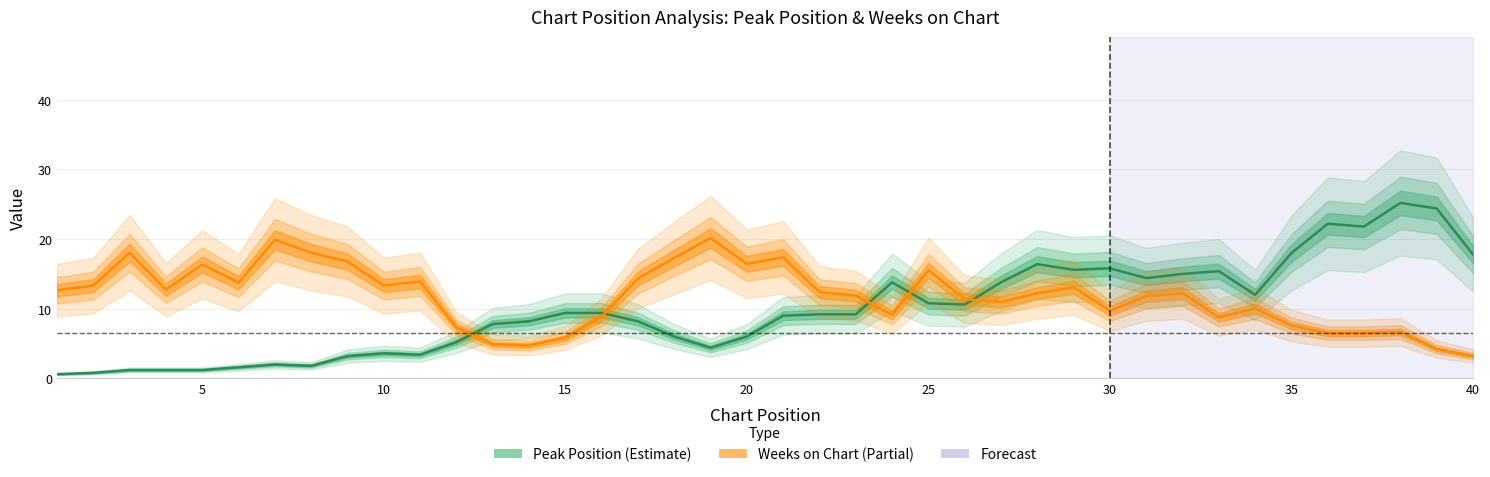

The Peak Position (Estimate) series shows 29.5 at 36. True or false?

False